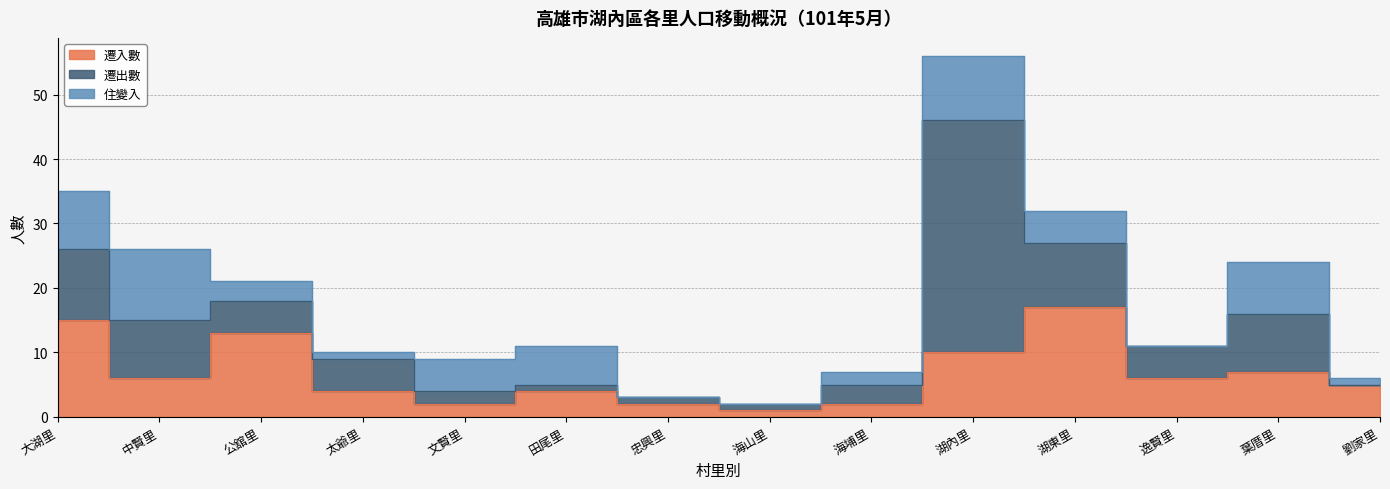

Which series has the widest spread of values?

遷出數